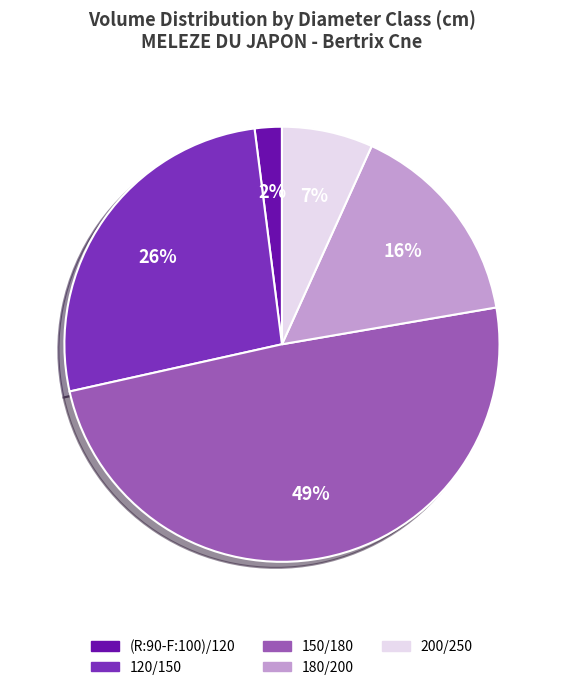

The 150/180 slice represents 49% of the pie. True or false?

True